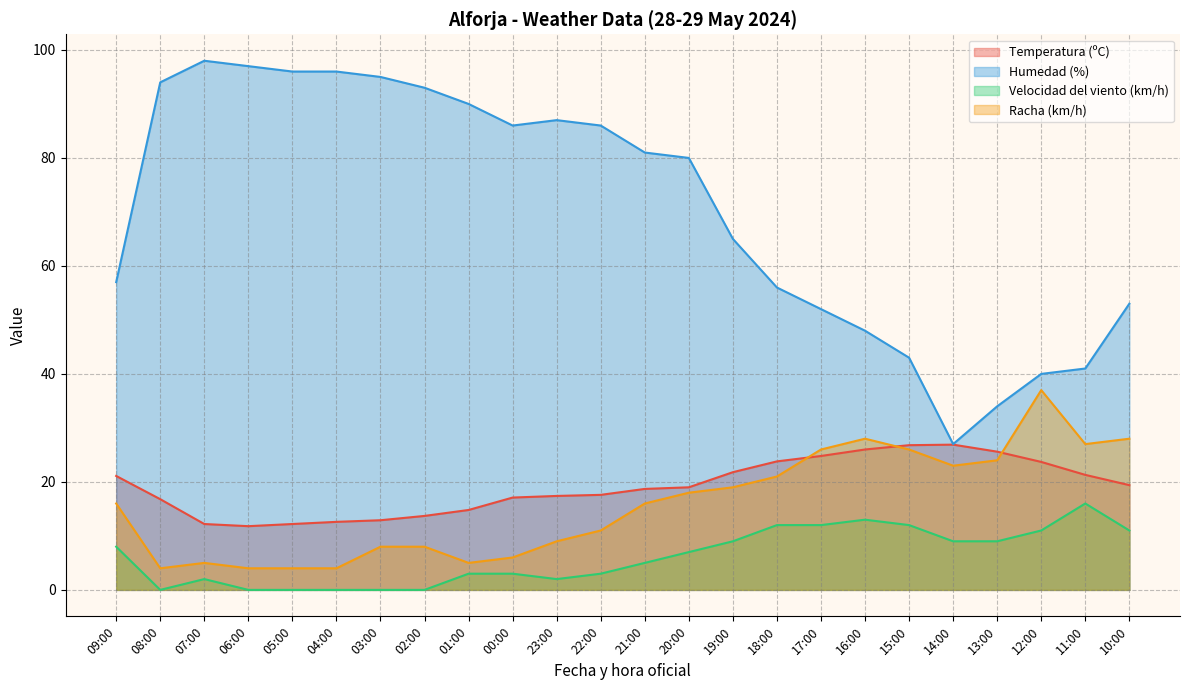

Rank the series at 13:00 from lowest to highest value.

Velocidad del viento (km/h), Racha (km/h), Temperatura (ºC), Humedad (%)